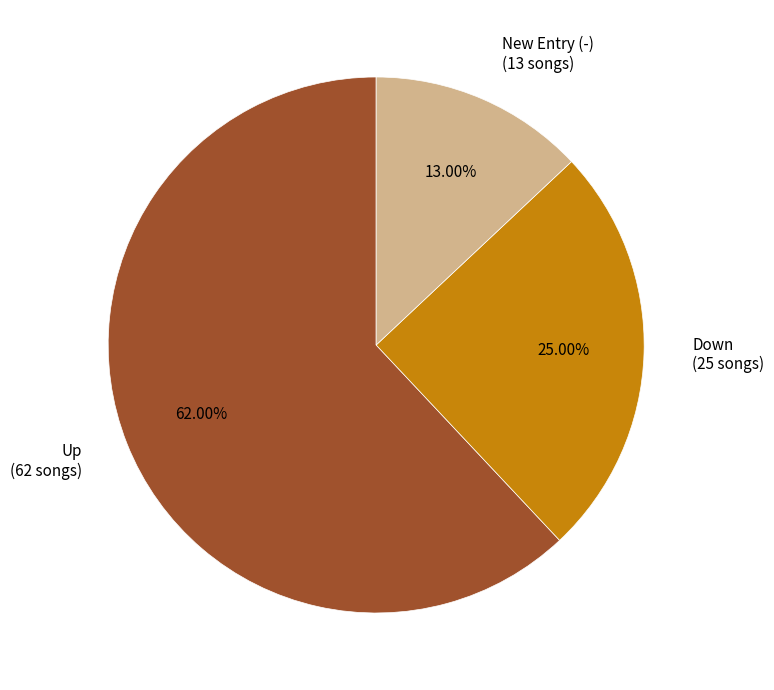

Between Up (62 songs) and New Entry (-) (13 songs), which is larger?

Up (62 songs)